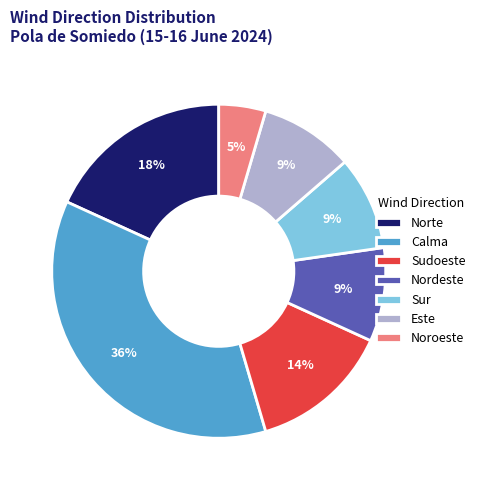

True or false: Este accounts for 24% of the total.

False